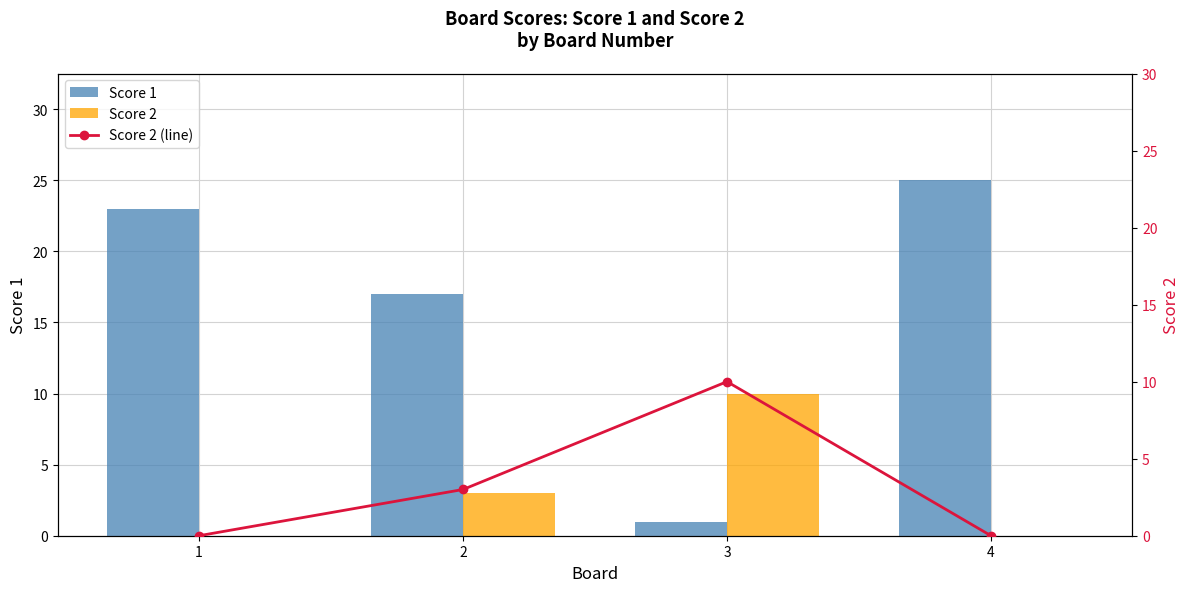

Which label corresponds to the smallest value in the chart?

1